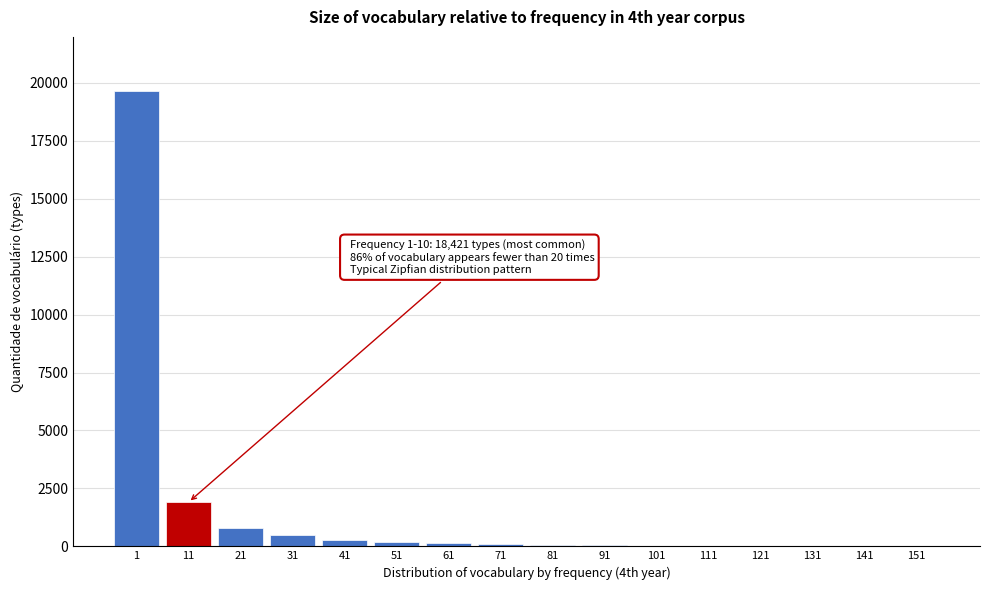

What is the sum of all values?

23696